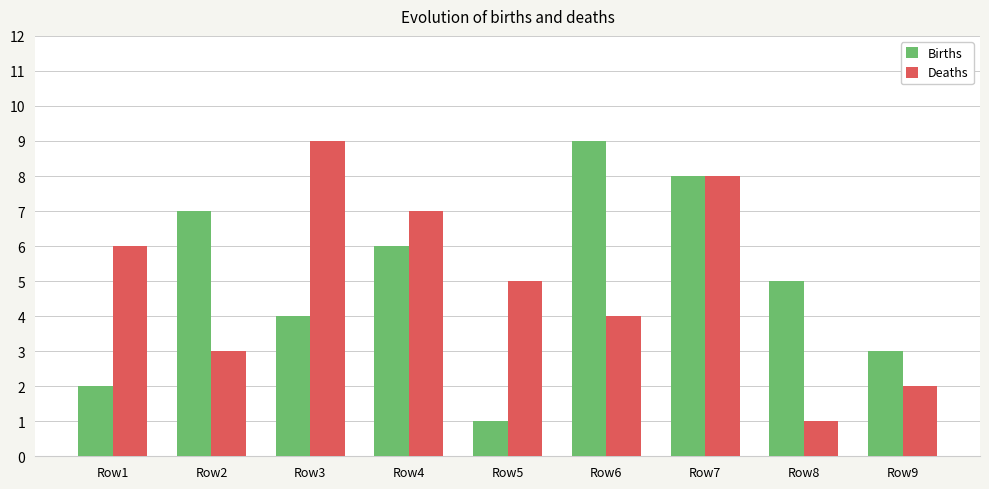

What is the value of the Deaths bar at the 9th from the left?

2